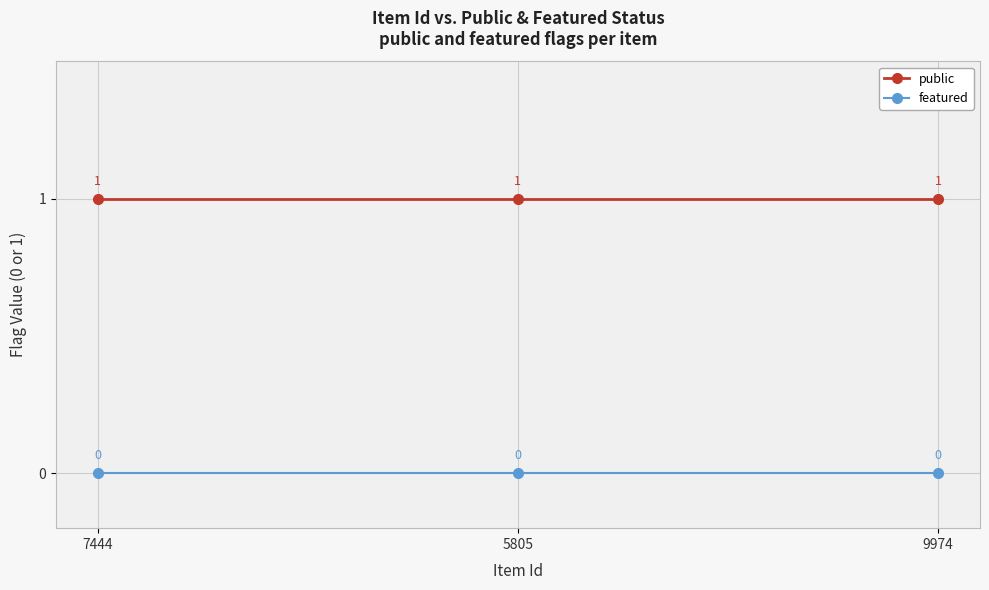

Rank the series by their maximum value, from highest to lowest.

public, featured